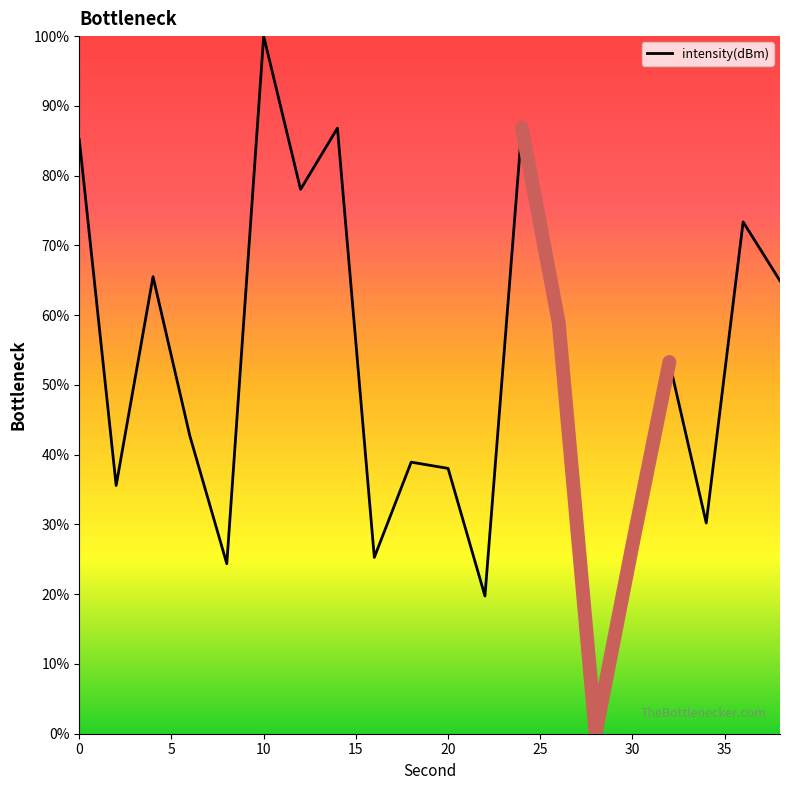

Between 28 and 14, which is larger?

14